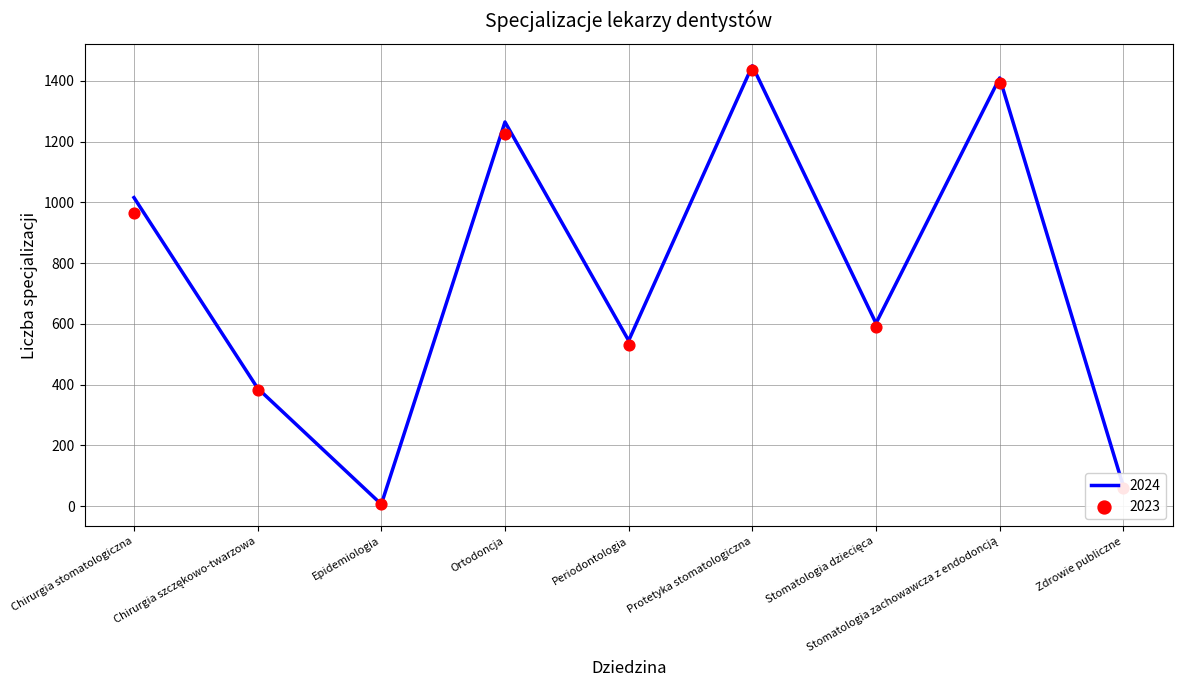

Which series contains the lowest Y value?

2023